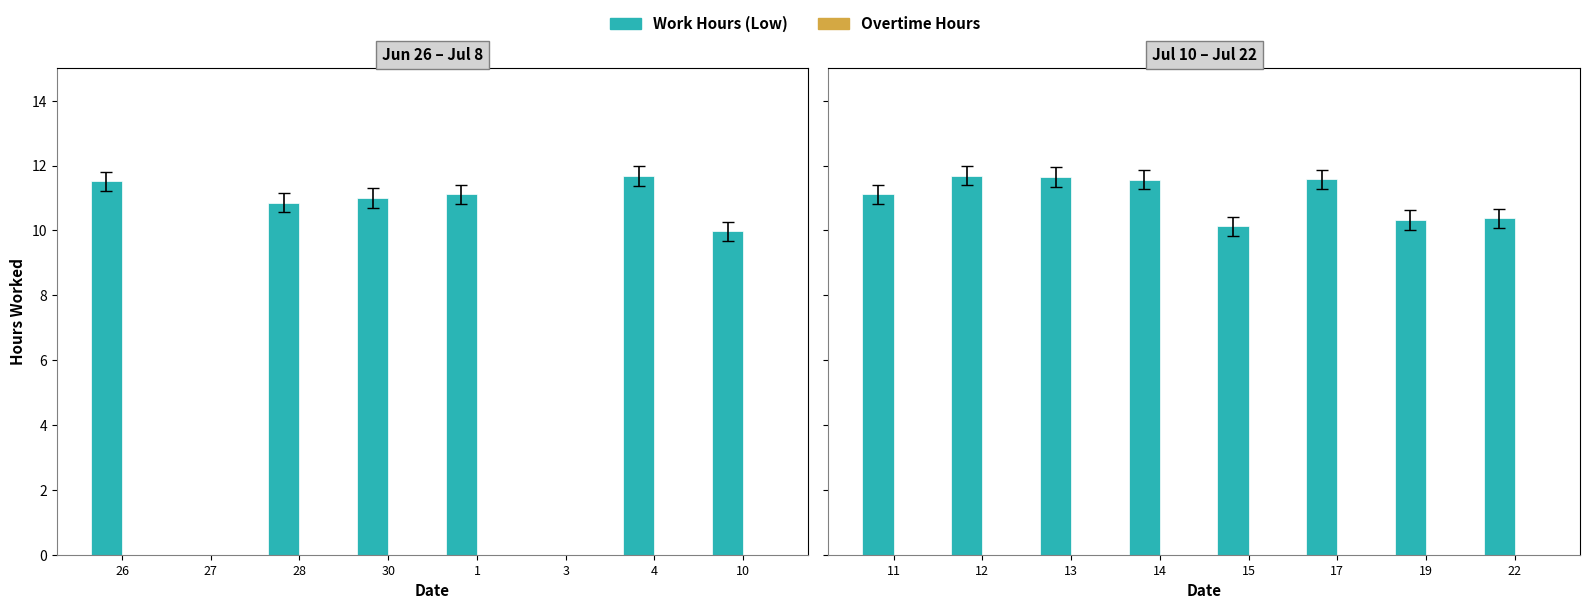

How many series are shown in this chart?

2